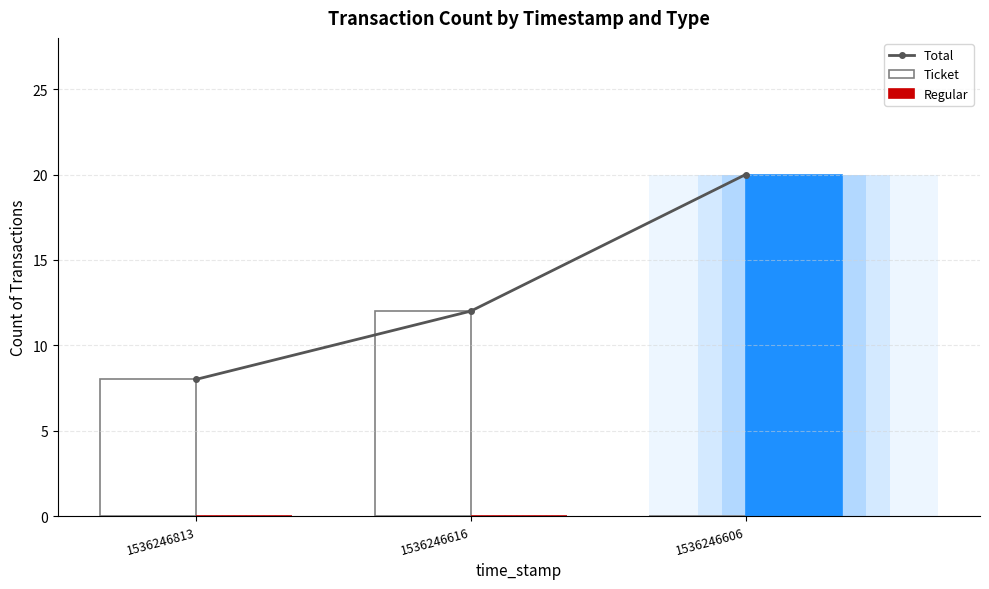

What is the value of the Total bar at the 1st from the left?

8